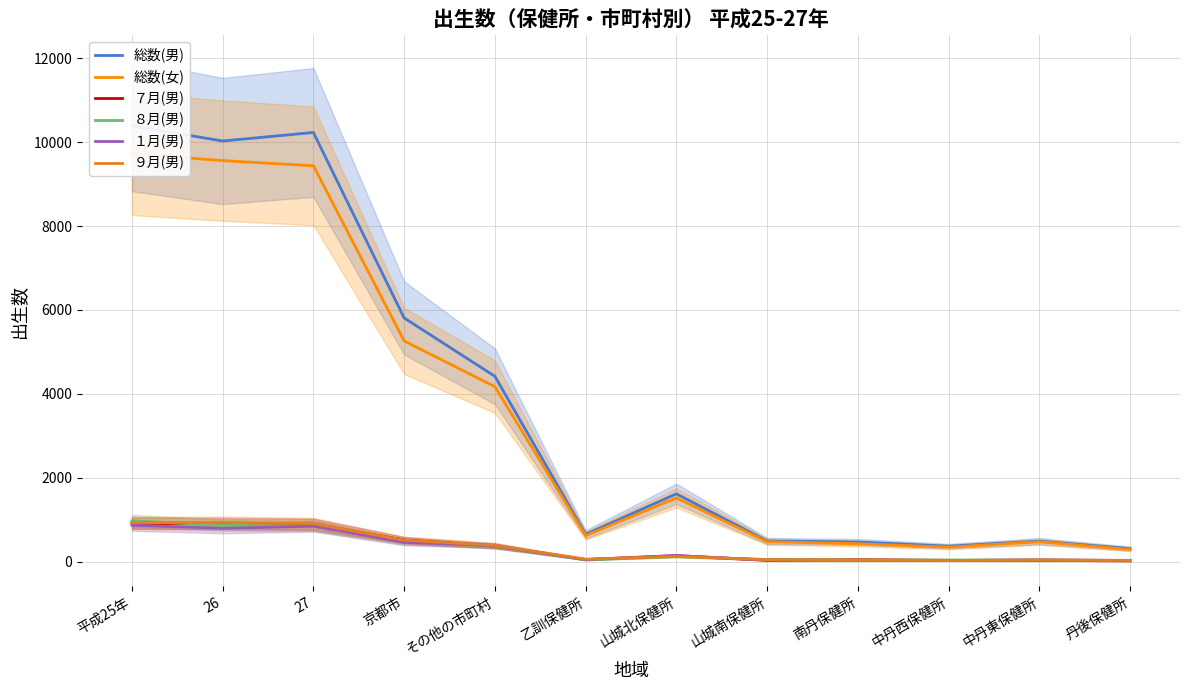

Does the chart have visible grid lines?

Yes